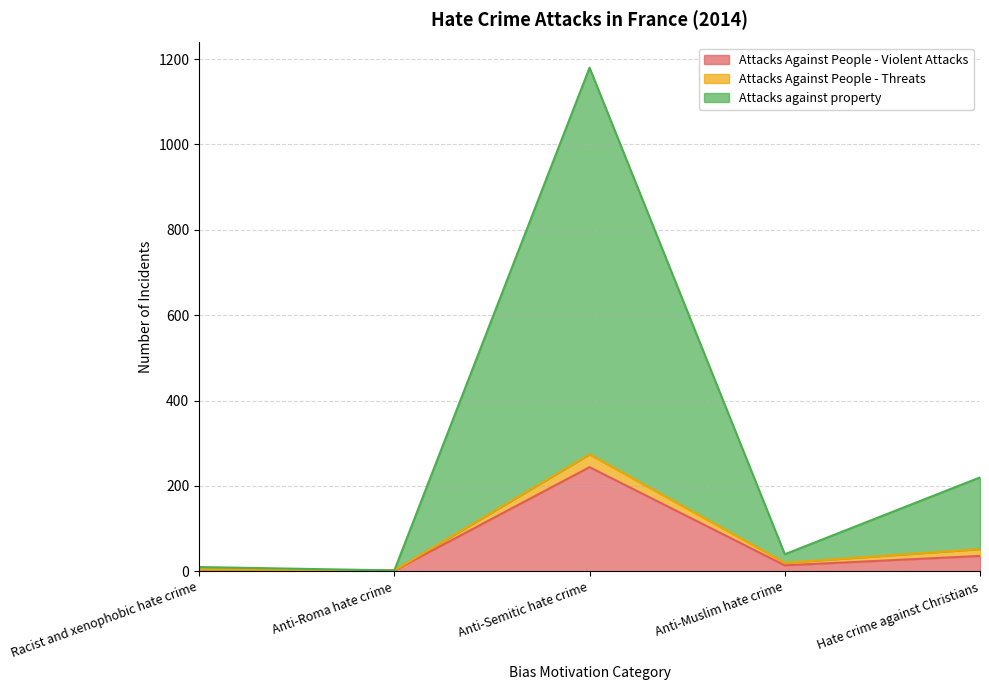

True or false: Attacks Against People - Violent Attacks has more than 0 points higher than both neighbors.

True